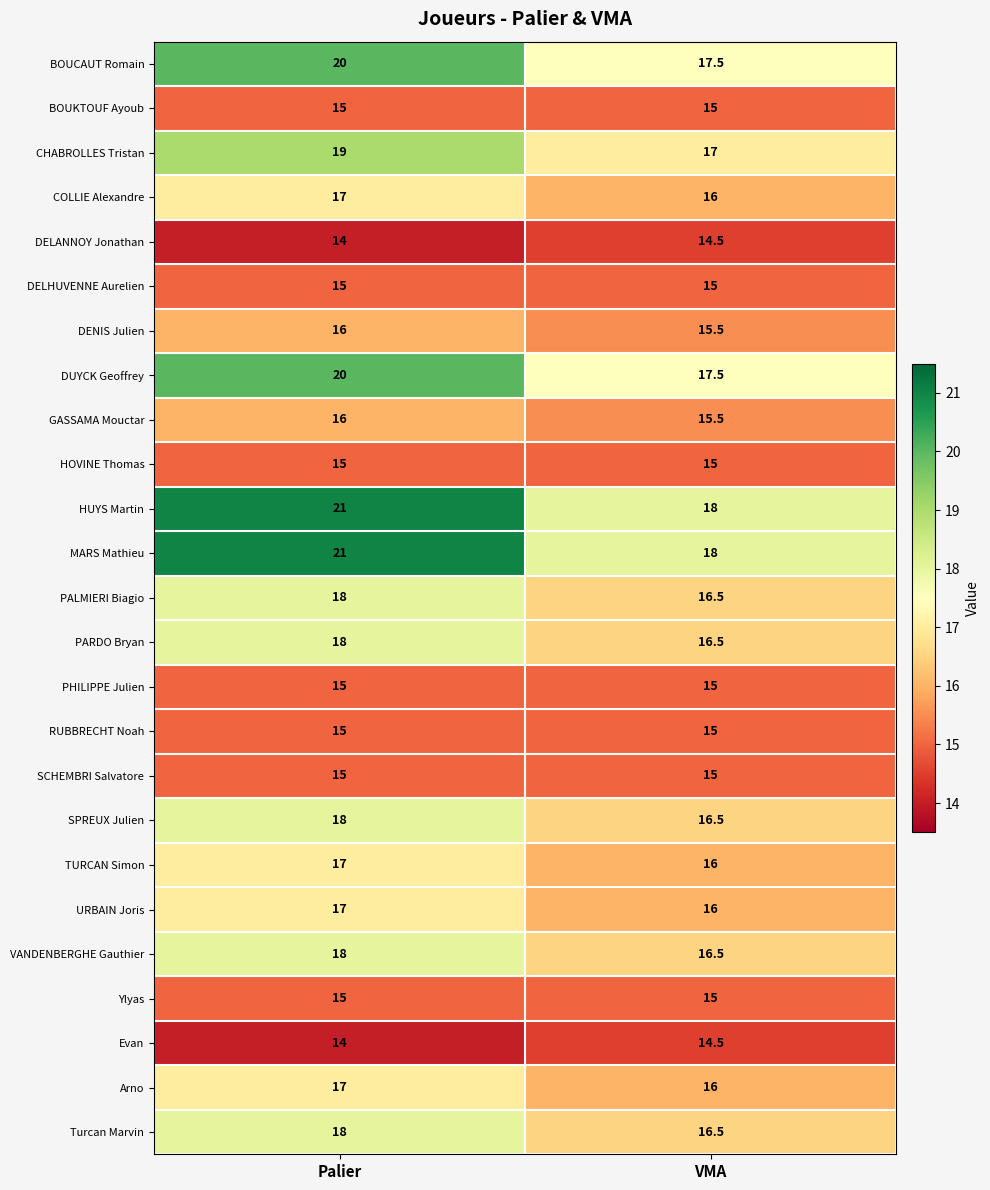

List the labels in order of CHABROLLES Tristan value, largest first.

Palier, VMA